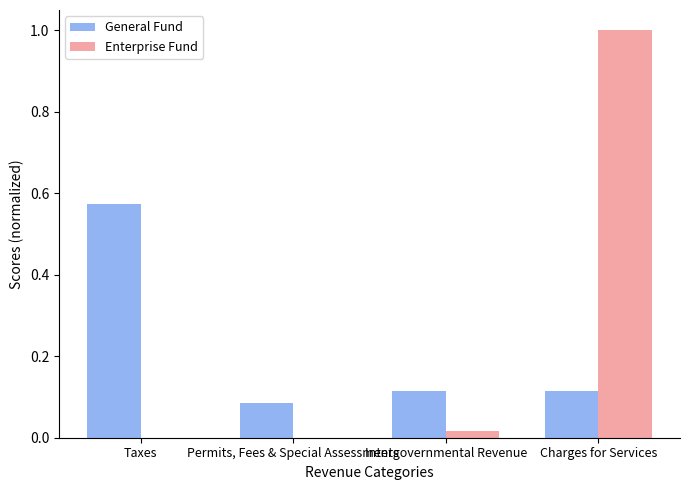

Which series has the largest total across all categories?

Enterprise Fund